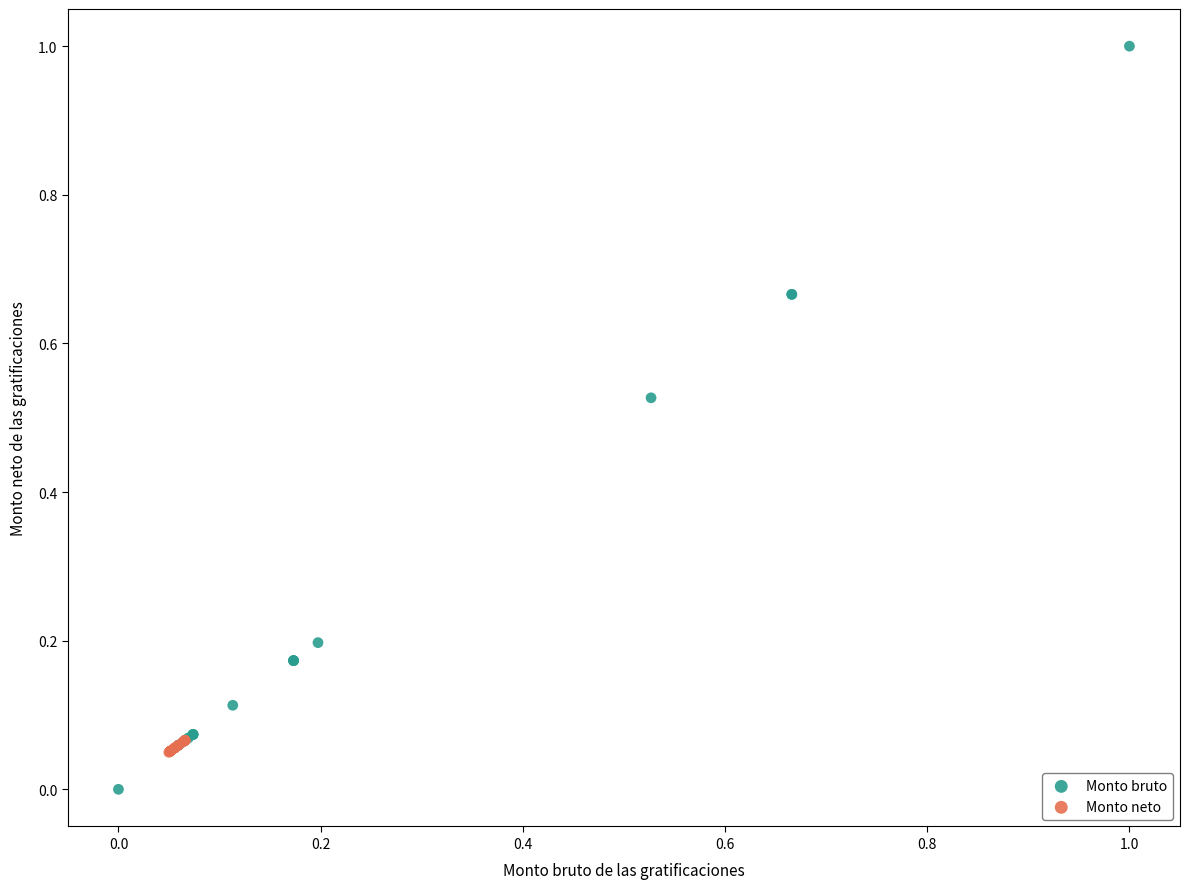

Which series contains the highest Y value?

Monto bruto